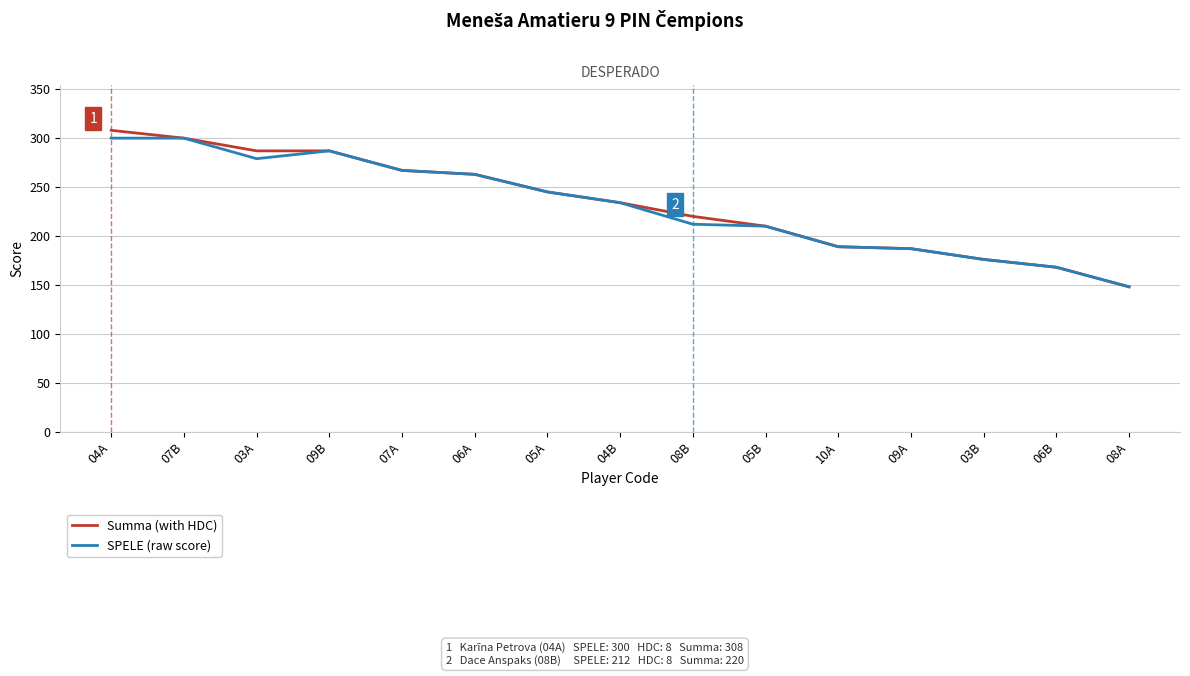

The SPELE (raw score) series shows 300 at 07B. True or false?

True